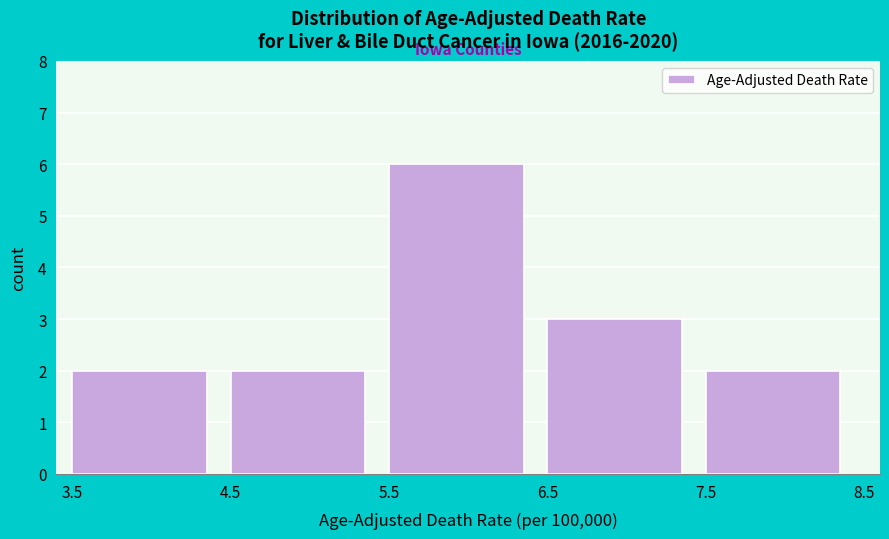

Reading left to right, transcribe this chart: for each bar, give the range it covers on the x-axis and its height. The values are not printed on the chart, so give them approximately, as read against the axis.

3.5 to 4.5: 2
4.5 to 5.5: 2
5.5 to 6.5: 6
6.5 to 7.5: 3
7.5 to 8.5: 2